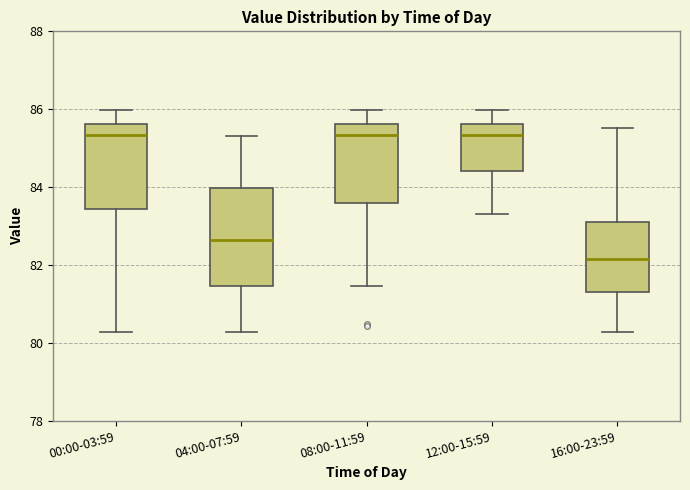

Reading left to right, transcribe this box plot: for each box, give where its median line is, the range the box spans, and where its two whiskers end, as read against the y-axis. The values are not printed on the chart, so give them approximately, as read against the axis.

00:00-03:59: median 85.4, box 83.4 to 85.6, whiskers 80.2 to 86.0
04:00-07:59: median 82.6, box 81.4 to 84.0, whiskers 80.2 to 85.4
08:00-11:59: median 85.4, box 83.6 to 85.6, whiskers 81.4 to 86.0
12:00-15:59: median 85.4, box 84.4 to 85.6, whiskers 83.4 to 86.0
16:00-23:59: median 82.2, box 81.4 to 83.0, whiskers 80.2 to 85.6